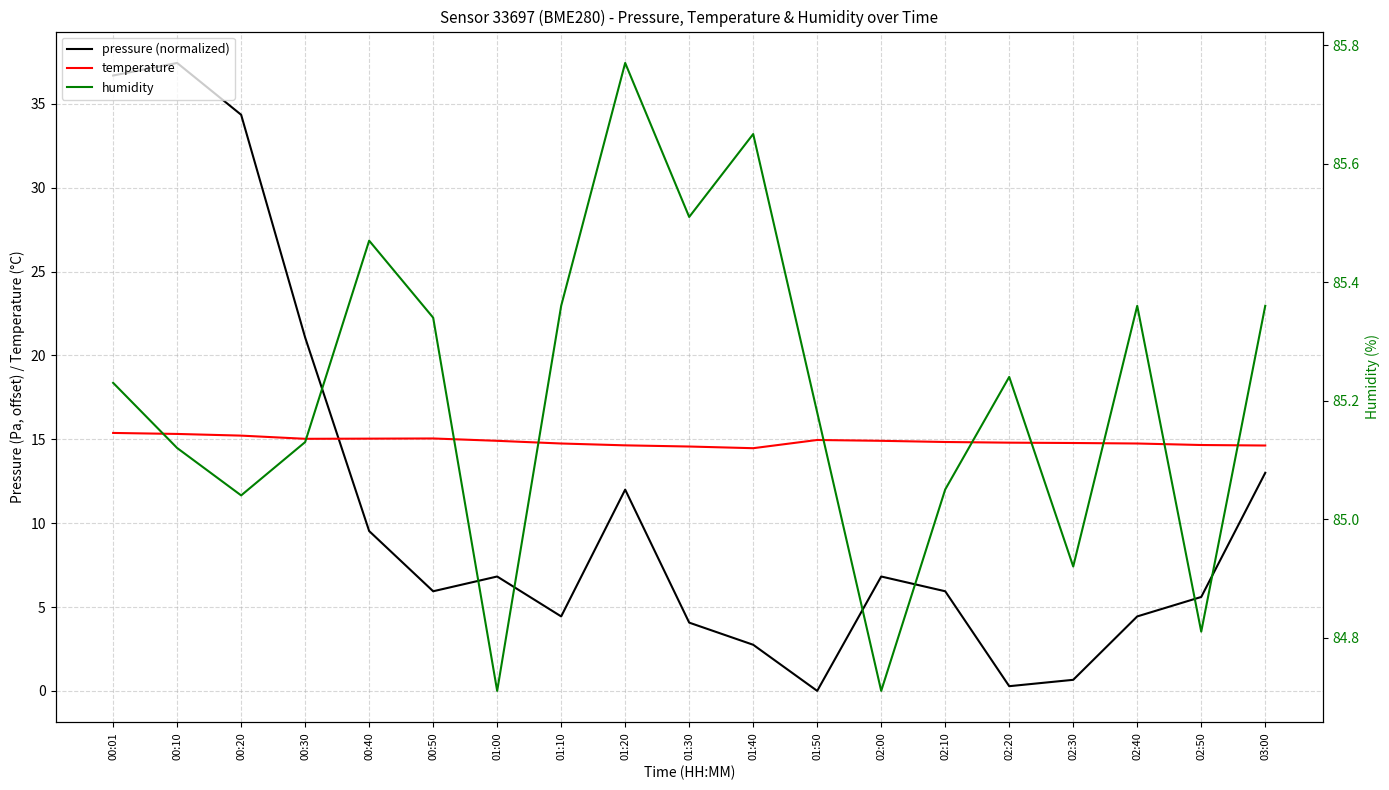

Reading right to left, transcribe all the data shown in this chart.

pressure (normalized): 13.0	5.6	4.4	0.7	0.3	5.9	6.8	0.0	2.8	4.1	12.0	4.4	6.8	5.9	9.5	21.1	34.4	37.4	36.7
temperature: 14.6	14.7	14.8	14.8	14.8	14.8	14.9	15.0	14.5	14.6	14.6	14.8	14.9	15.1	15.0	15.0	15.2	15.3	15.4
humidity: 85.4	84.8	85.4	84.9	85.2	85.0	84.7	85.2	85.7	85.5	85.8	85.4	84.7	85.3	85.5	85.1	85.0	85.1	85.2